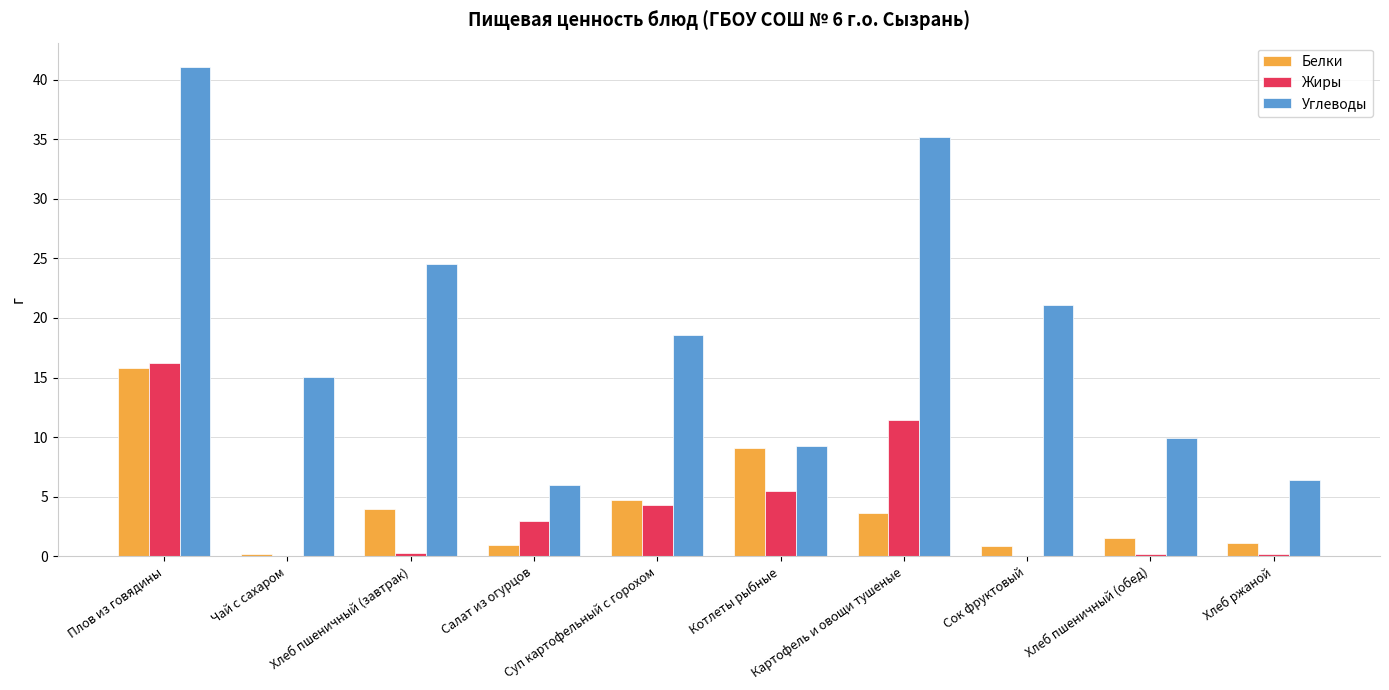

What are all the series names shown in the legend?

Белки, Жиры, Углеводы